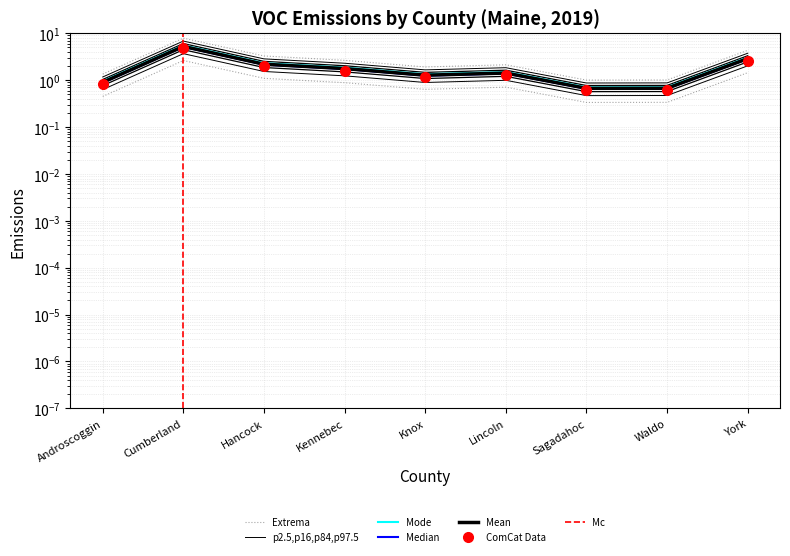

What is the average value of the (VOC)_Tons/Summer_day series?

1.7